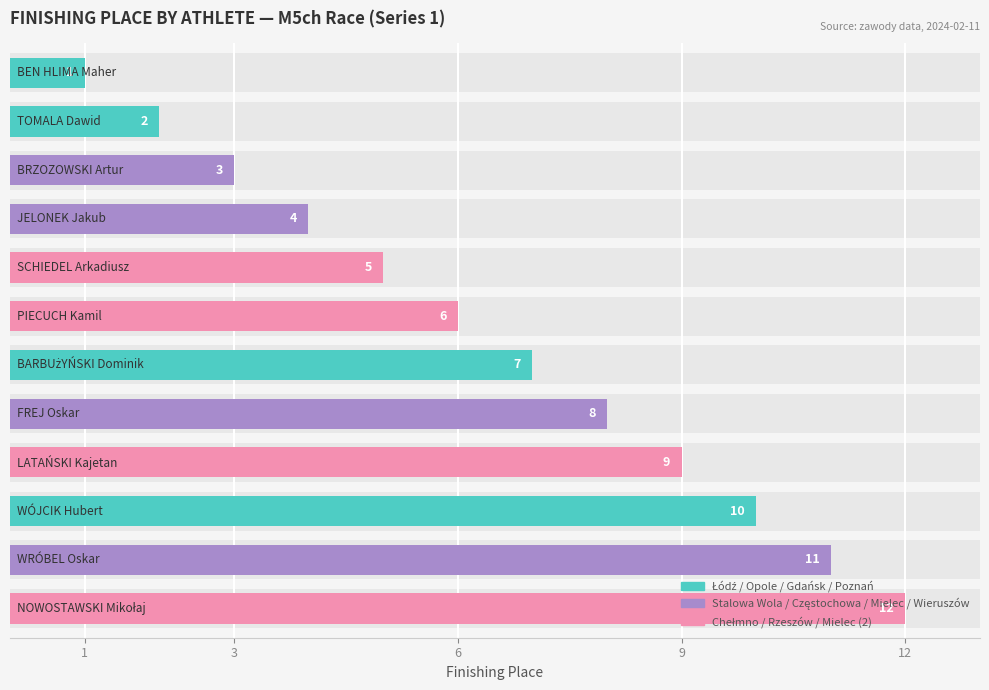

What is the label of the 6th bar from the left?

PIECUCH Kamil